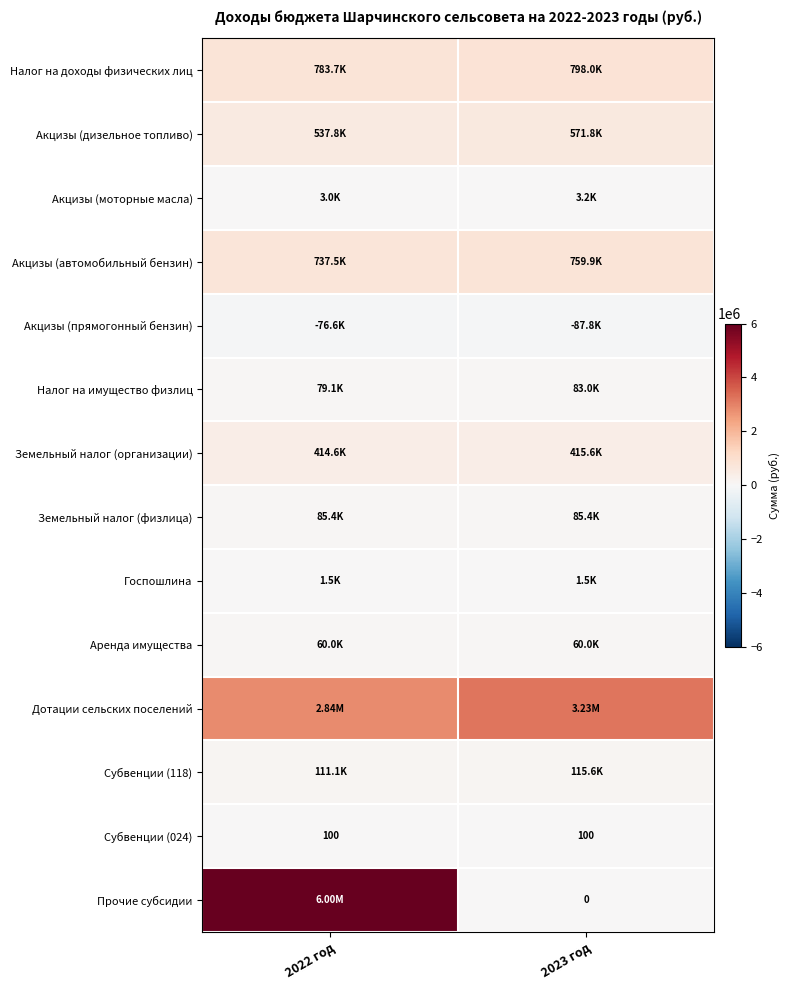

Which category has the highest value in the Акцизы (прямогонный бензин) series?

2022 год